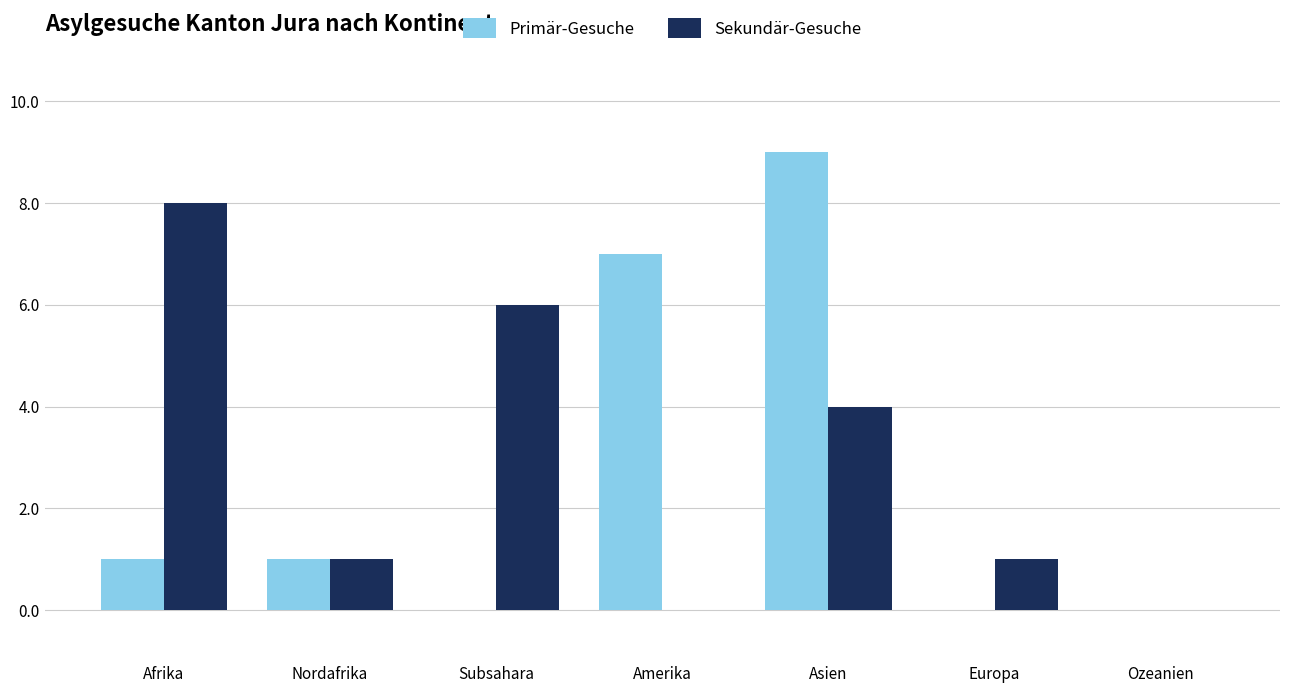

Is it true that Sekundär-Gesuche equals 0 at Amerika?

True